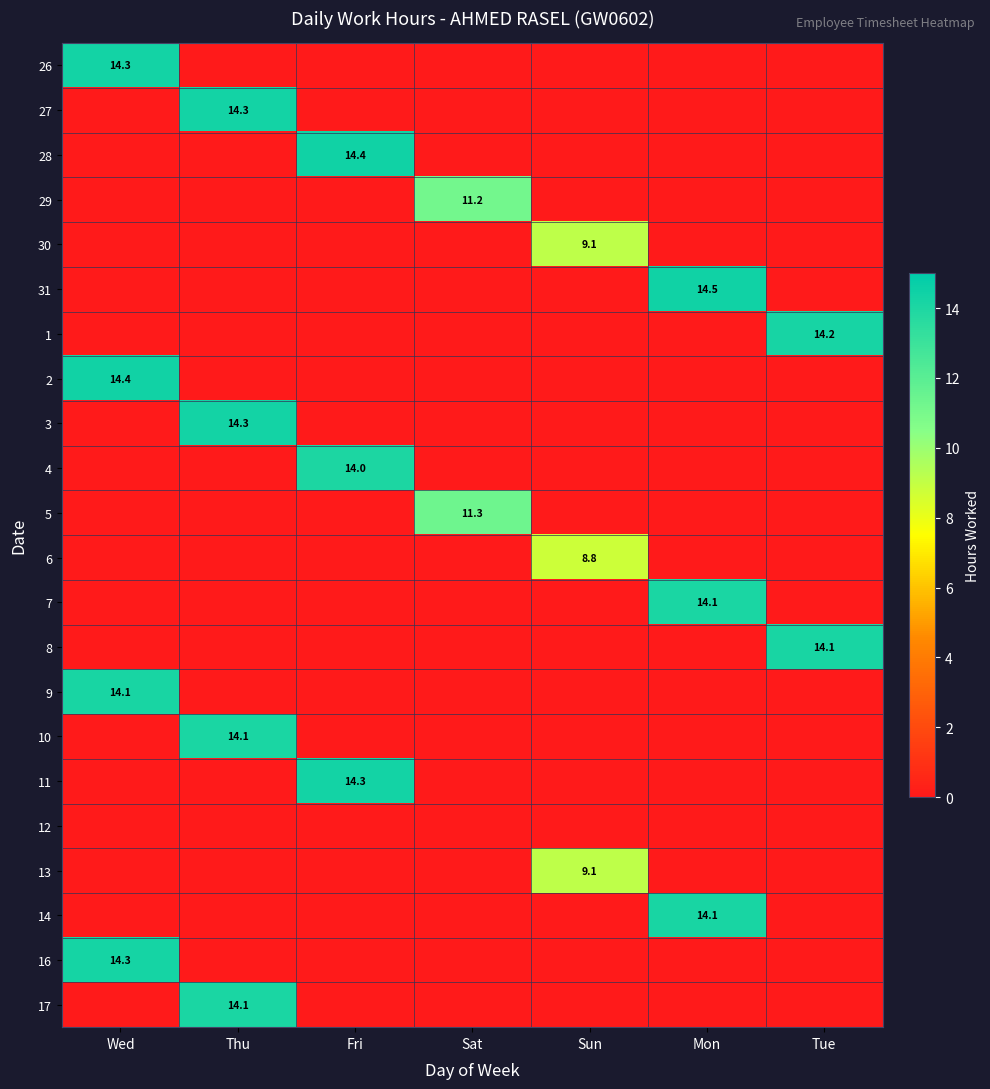

What is the total value across all series at Thu?

56.9